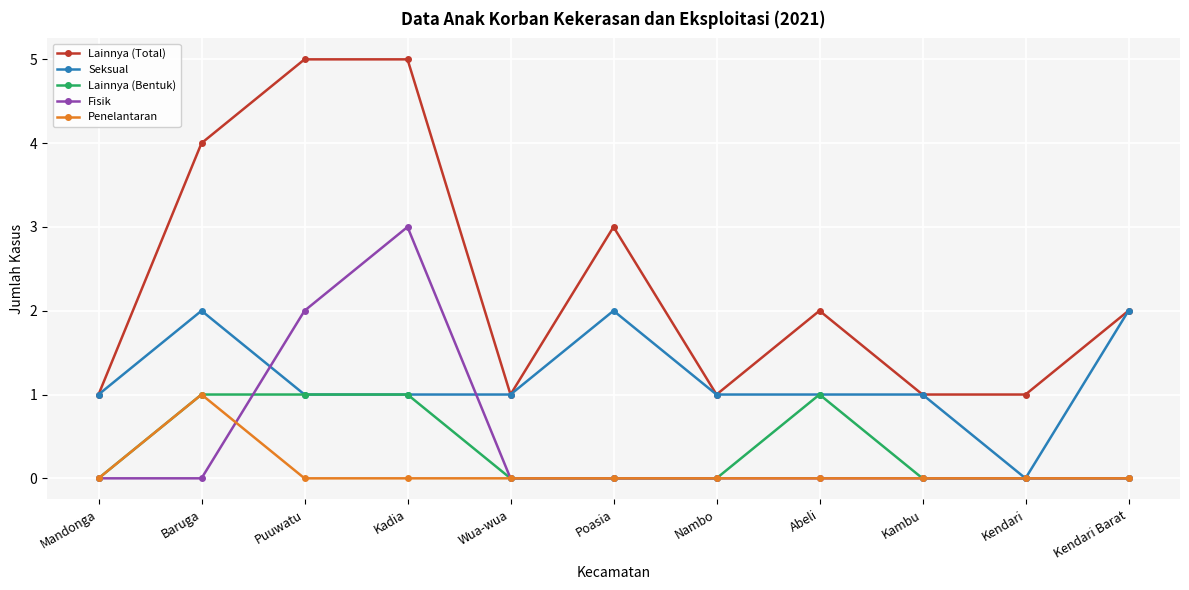

Where is the first local maximum for Seksual?

Baruga